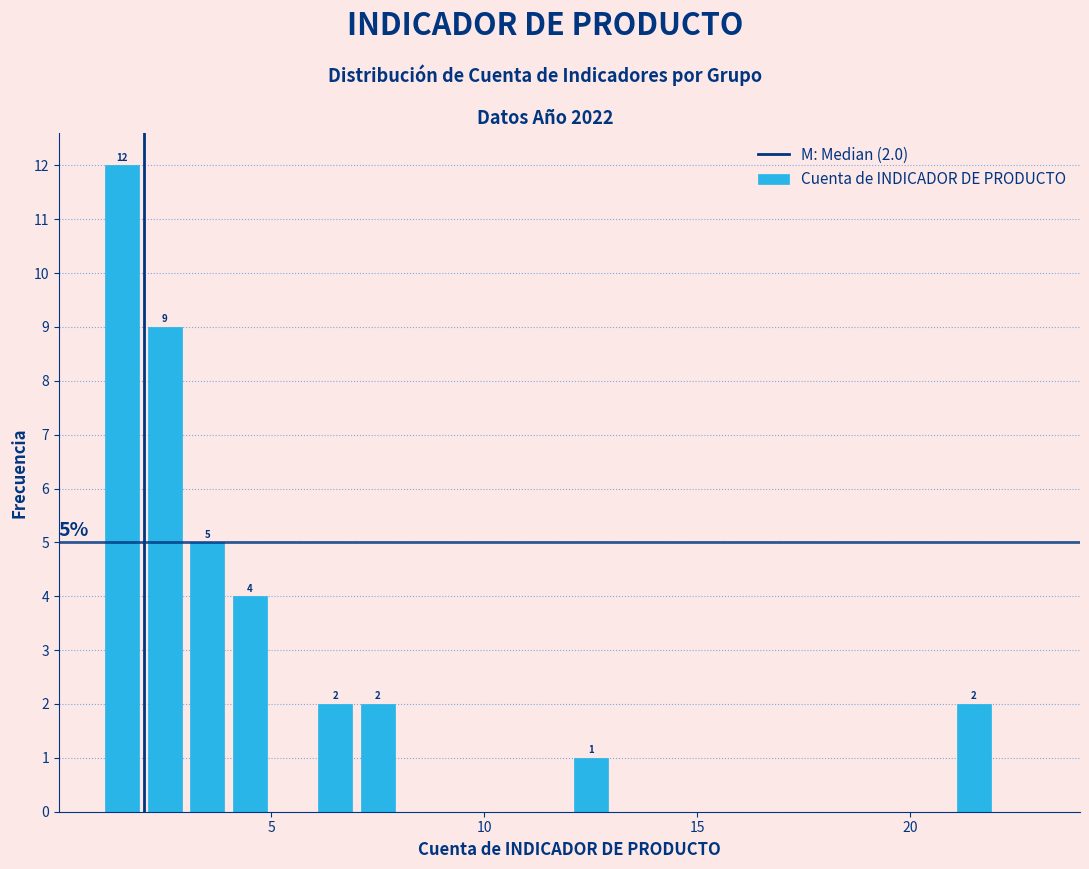

Around what value on the x-axis is the tallest bar? Give the approximate position of its centre, as read against the axis.

1.5